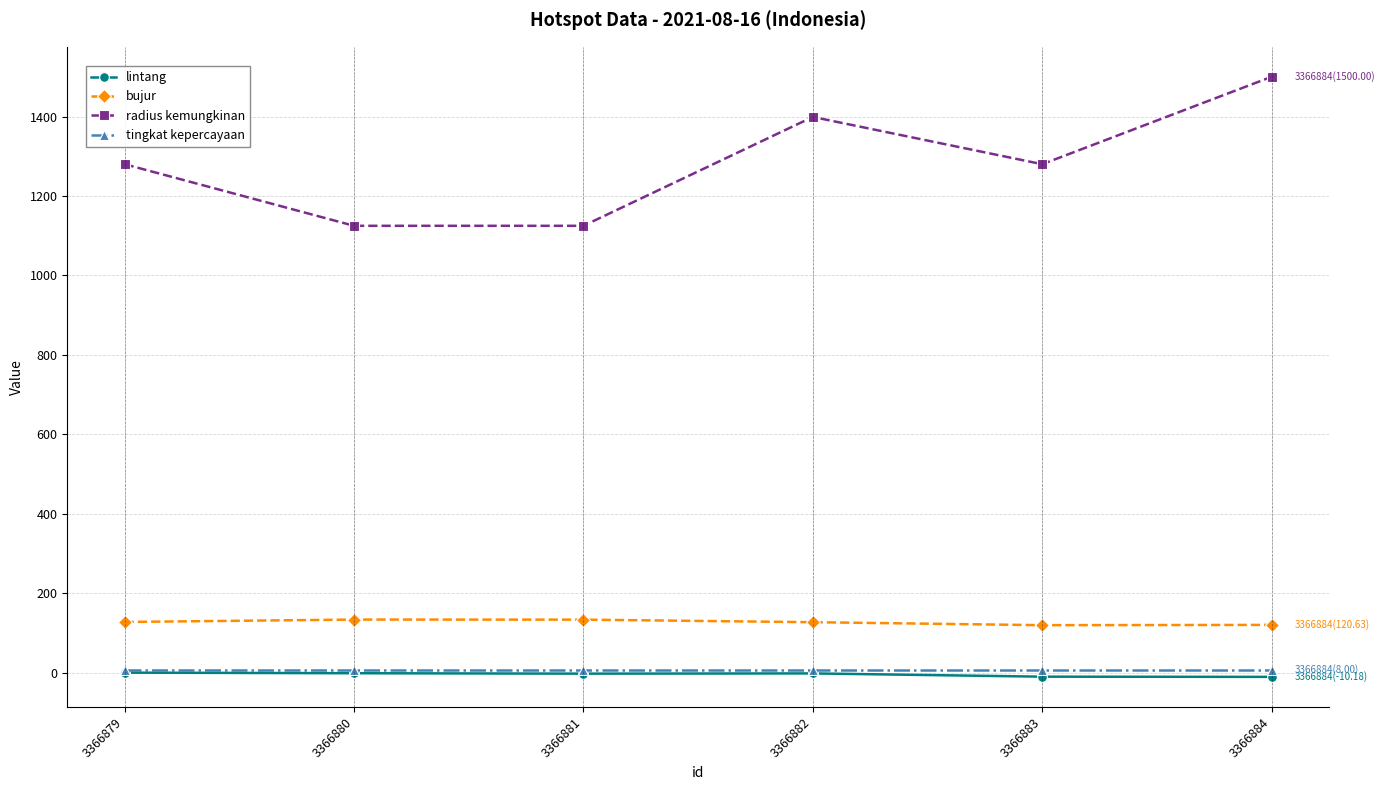

How many values in the bujur series exceed 128?

3